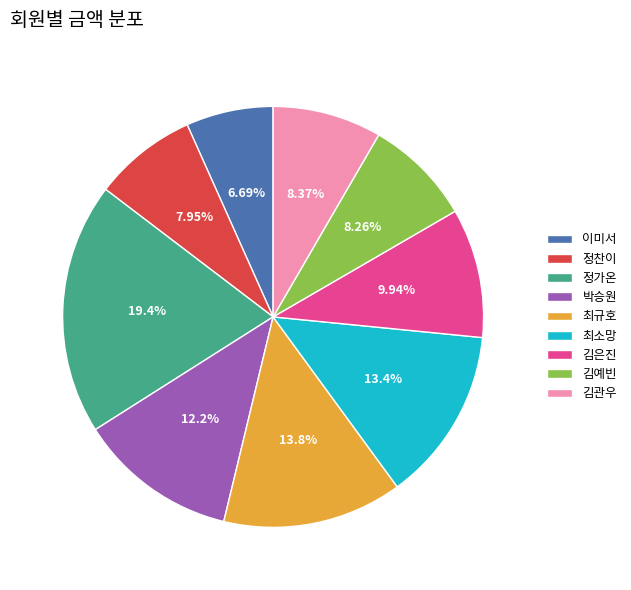

Count the number of slices in the pie.

9